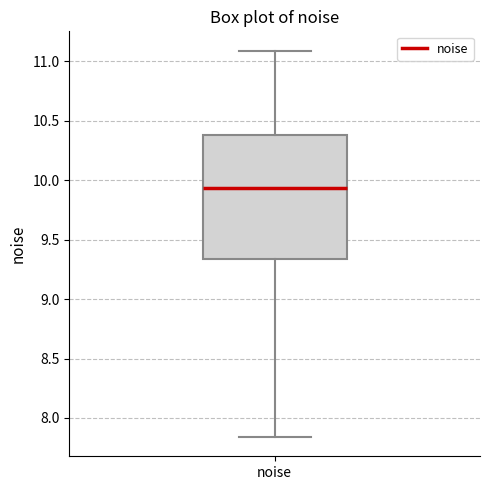

Read this box plot against the y-axis: the position of the median line, the range covered by the box, and the ends of both whiskers. The values are not printed on the chart, so give them approximately, as read against the axis.

median 9.95, box 9.35 to 10.40, whiskers 7.85 to 11.10